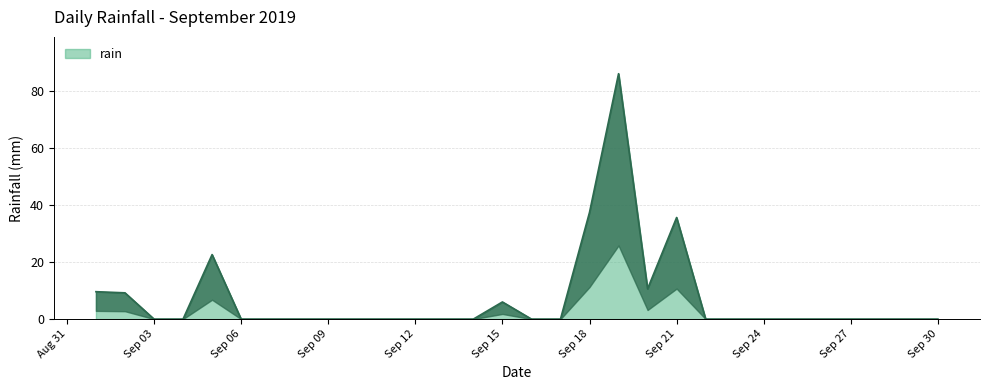

How many interior local peaks (higher than both neighbors) does the data have?

4